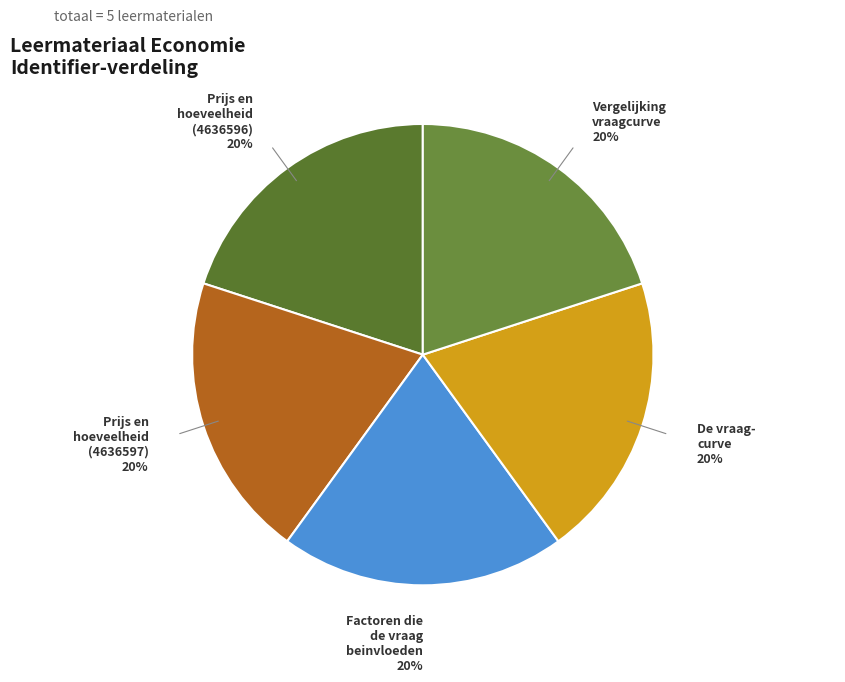

Does any single category account for the majority?

No